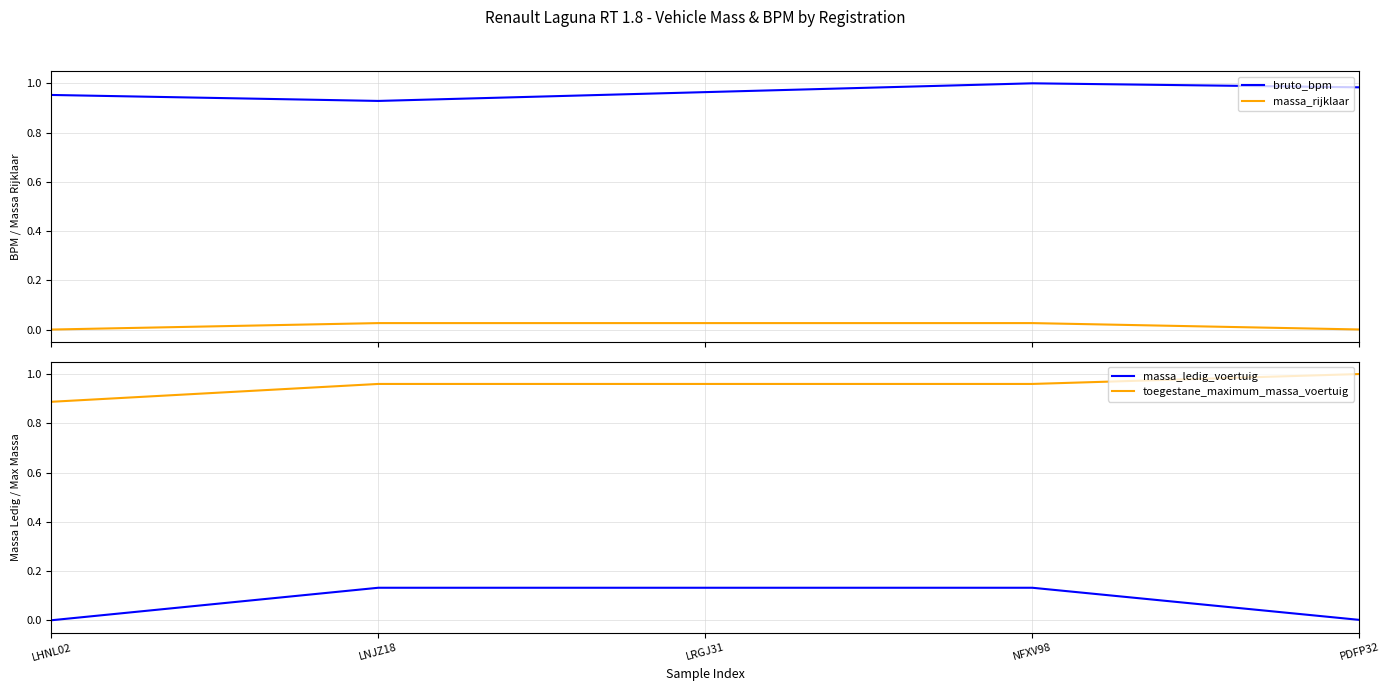

Rank the series by their maximum value, from lowest to highest.

massa_rijklaar, massa_ledig_voertuig, bruto_bpm, toegestane_maximum_massa_voertuig